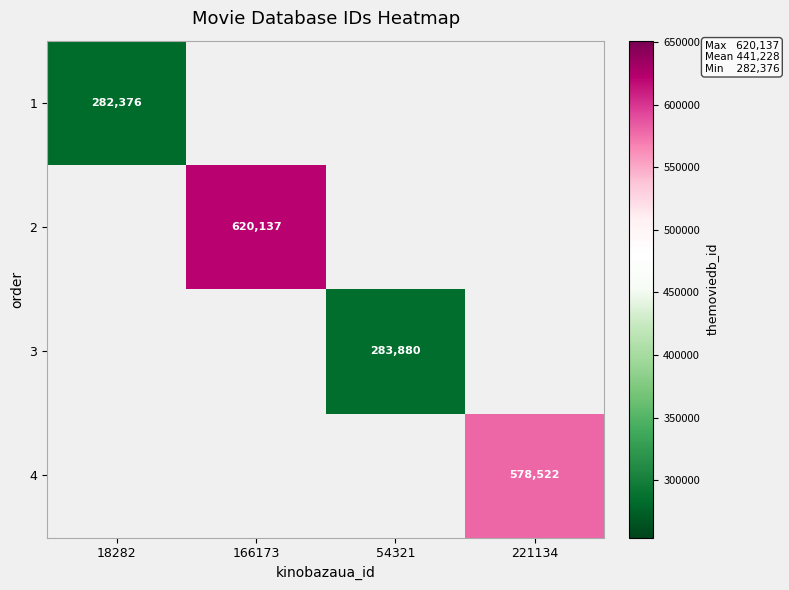

Is the value of 4 at 221134 greater than the value of 1 at 18282?

Yes